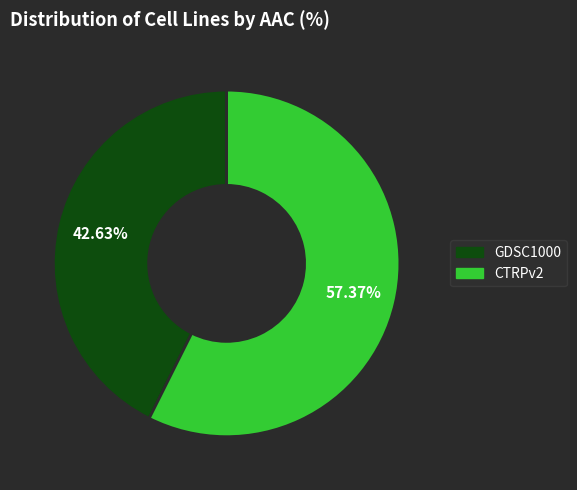

Which category has the smallest portion of the pie?

GDSC1000